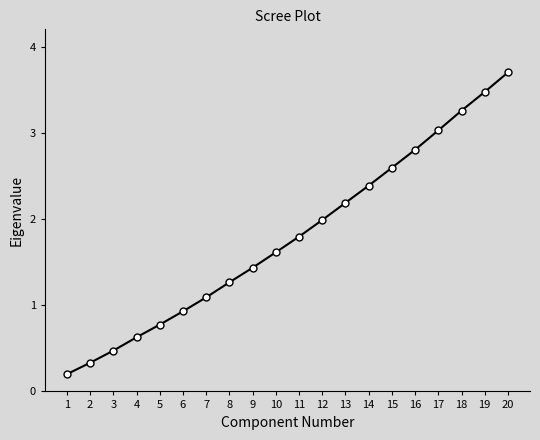

True or false: there are more than 1 points higher than both neighbors.

False